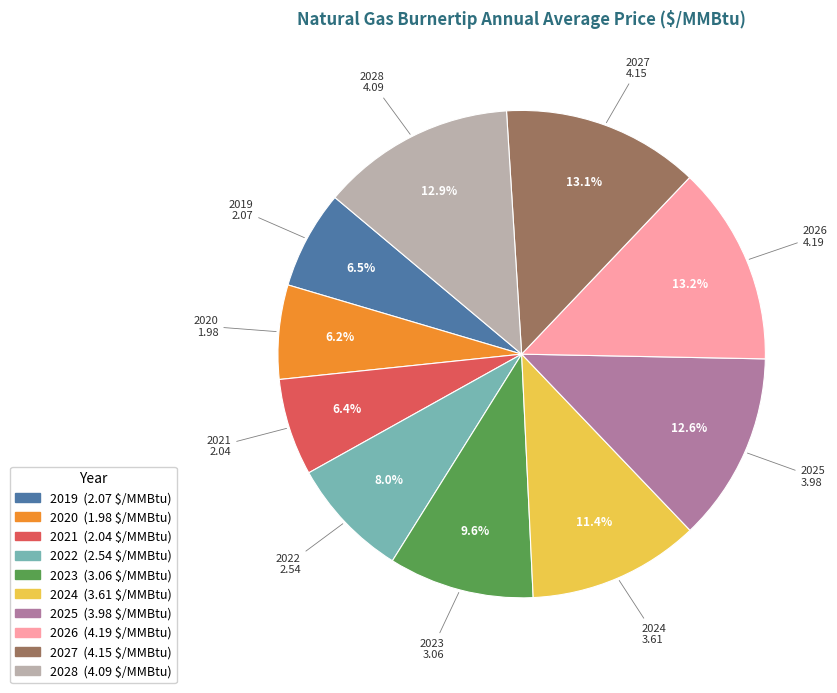

Is 2025 the majority of the pie?

No